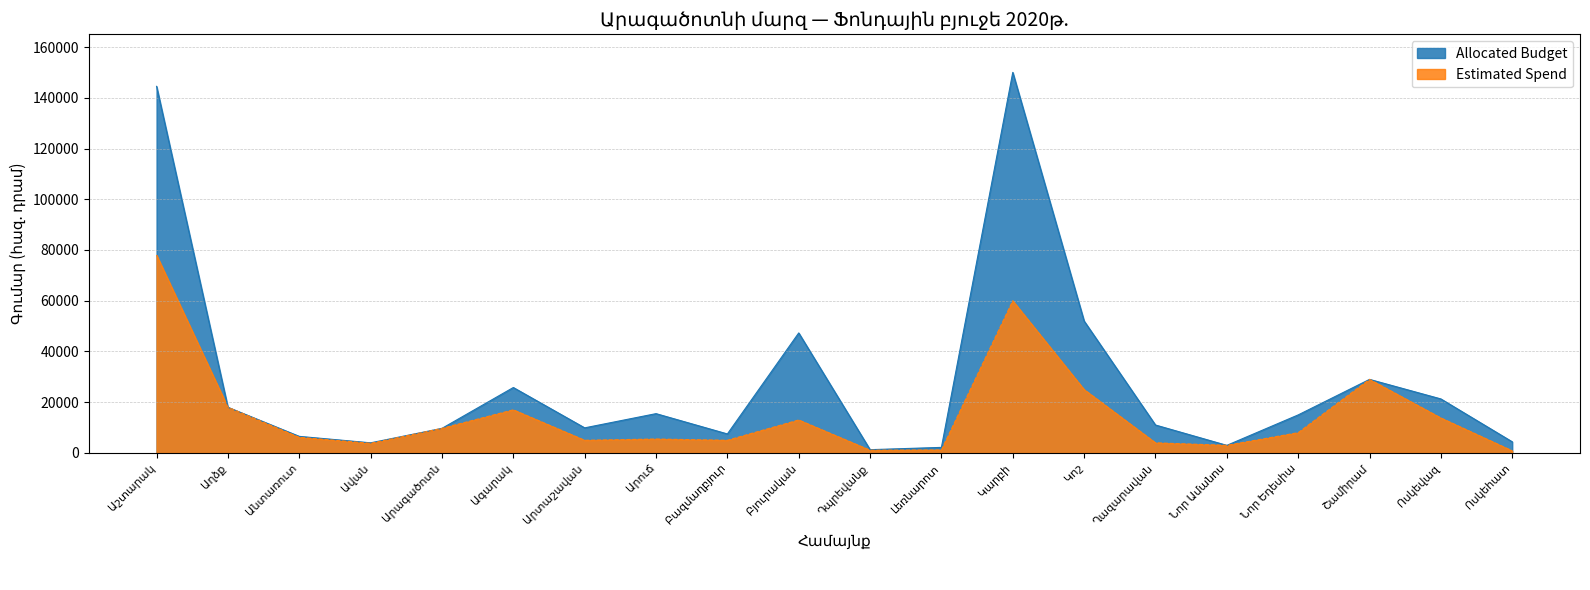

Reading right to left, what are all the values shown in this chart?

Allocated Budget: Ոսկեհատ=4400.0	Ոսկեվազ=21300.0	Շամիրամ=29000.0	Նոր Եդեսիա=15000.0	Նոր Ամանոս=3000.0	Ղազարավան=11019.5	Կոշ=52000.0	Կարբի=150000.0	Լեռնարոտ=2200.0	Դպրեվանք=1297.2	Բյուրական=47310.0	Բազմաղբյուր=7500.0	Արուճ=15500.0	Արտաշավան=9900.0	Ագարակ=25800.0	Արագածոտն=9700.0	Ավան=4000.0	Անտառուտ=6542.2	Աղձք=18000.0	Աշտարակ=144500.0
Estimated Spend: Ոսկեհատ=850.0	Ոսկեվազ=13800.0	Շամիրամ=29000.0	Նոր Եդեսիա=8000.0	Նոր Ամանոս=3000.0	Ղազարավան=4000.0	Կոշ=25000.0	Կարբի=60000.0	Լեռնարոտ=1200.0	Դպրեվանք=1082.2	Բյուրական=13000.0	Բազմաղբյուր=5000.0	Արուճ=5500.0	Արտաշավան=5000.0	Ագարակ=17000.0	Արագածոտն=9700.0	Ավան=3800.0	Անտառուտ=6172.2	Աղձք=18000.0	Աշտարակ=78000.0